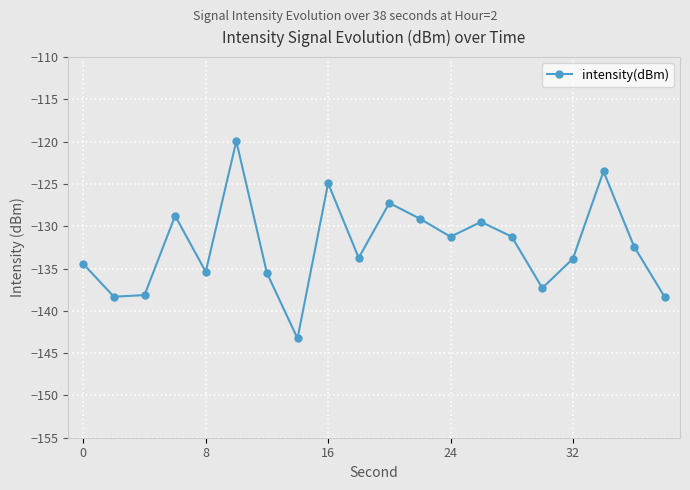

How many points are lower than both their immediate neighbors (excluding endpoints)?

6